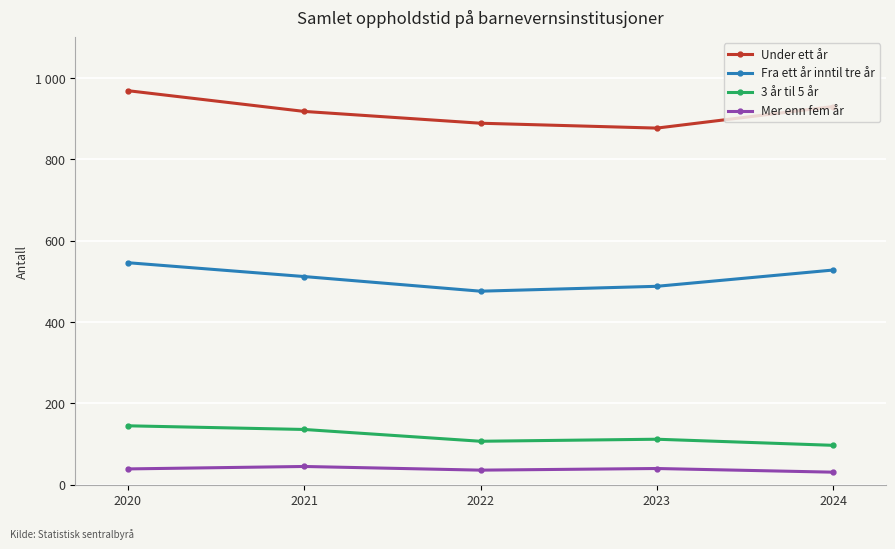

True or false: 3 år til 5 år has a value of 69 at 2021.

False